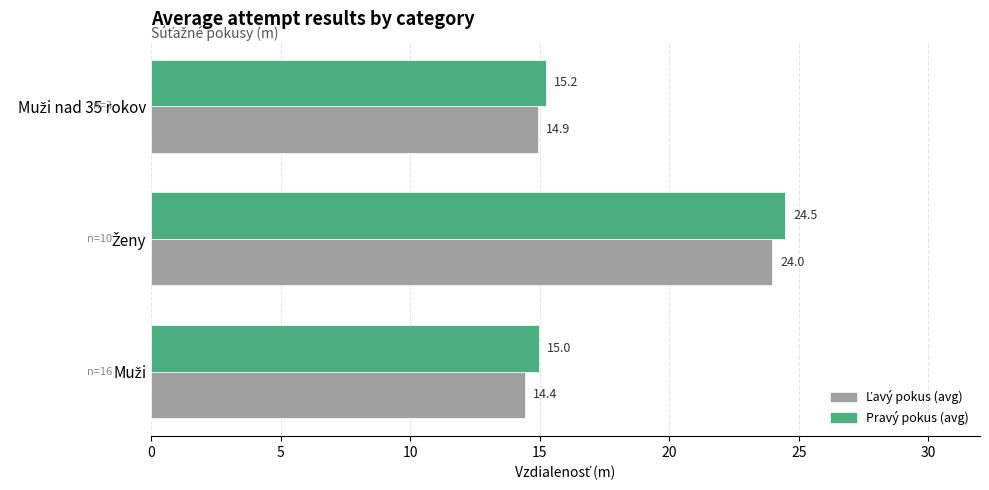

What is the difference between the maximum and minimum values in the Pravý pokus (avg) series?

9.5